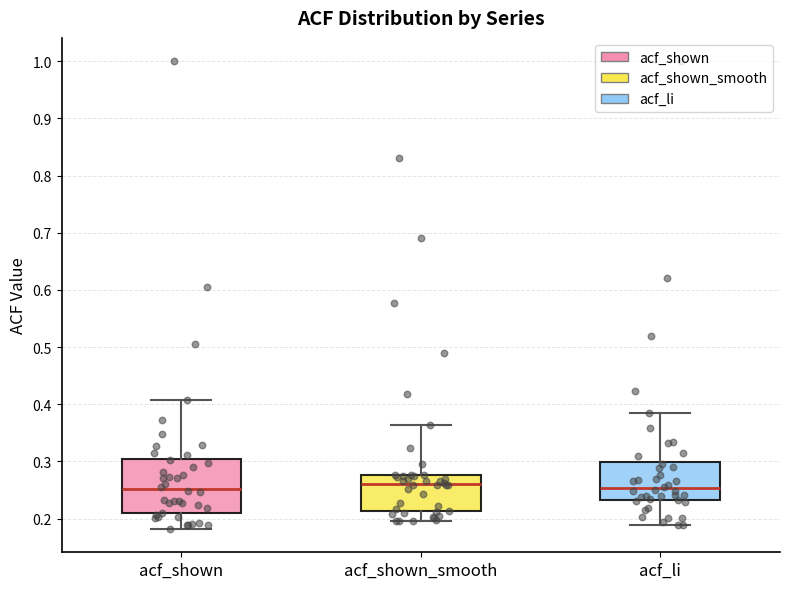

Which box is the tallest, from its lower edge to its upper edge?

acf_shown